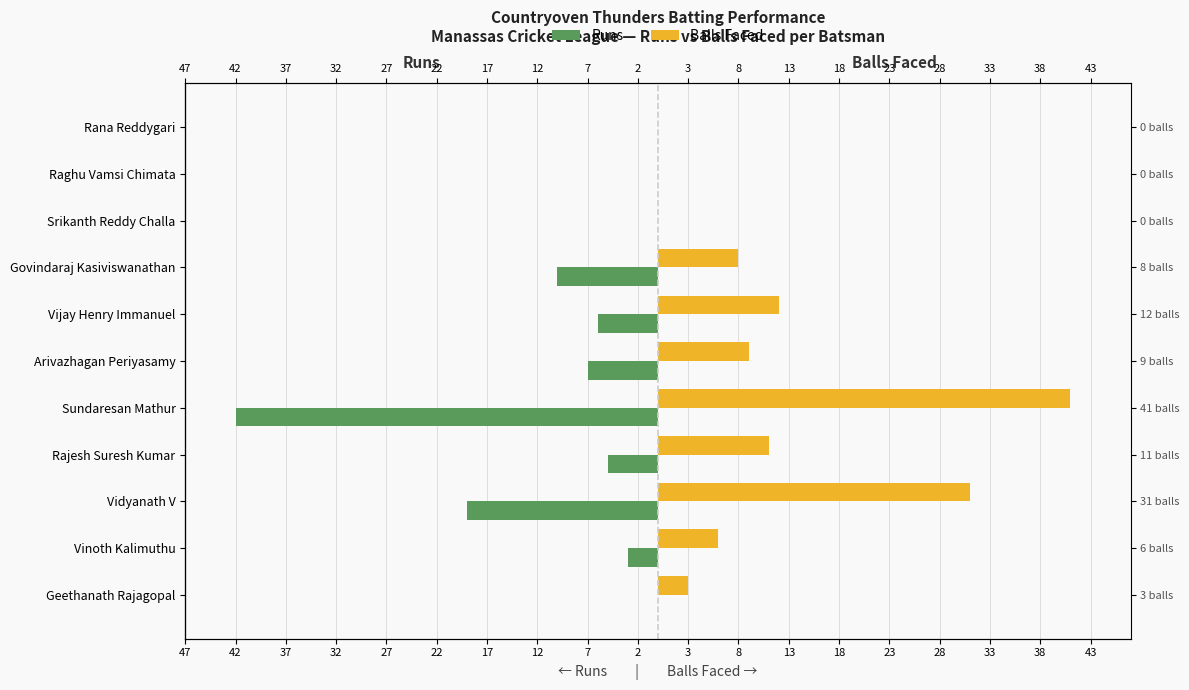

Are the bars horizontal?

Yes